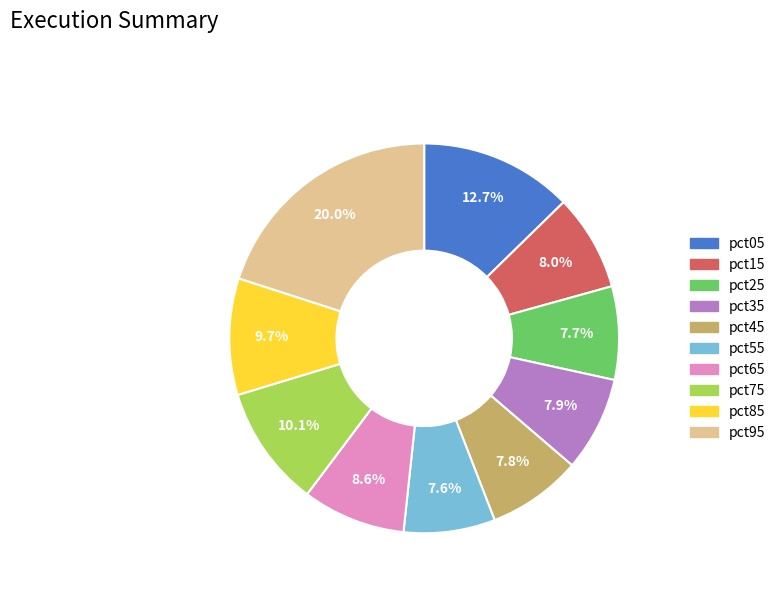

Does pct35 represent more than half of the total?

No